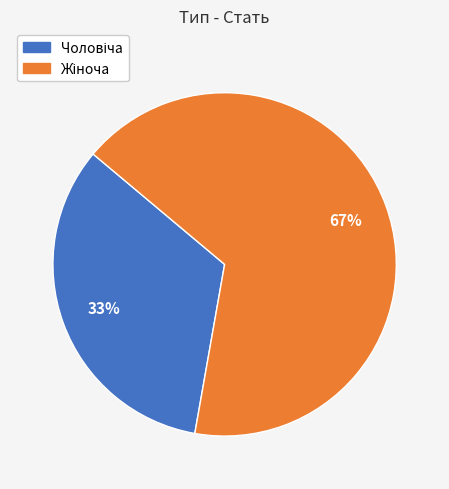

To the nearest percent, what is the difference between the Жіноча and Чоловіча slice percentages?

33%